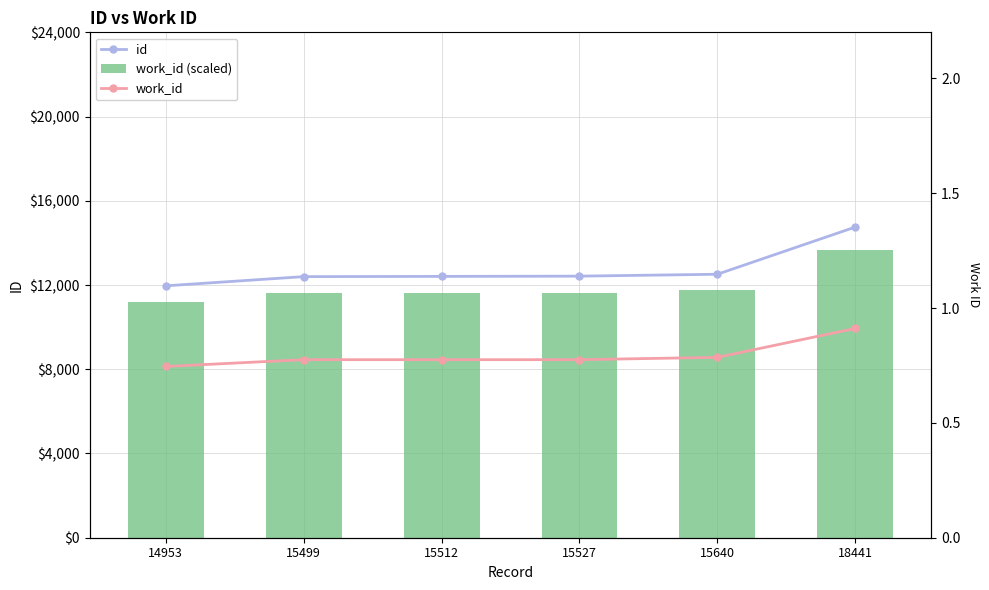

Where is work_id nearest to the value 0?

14953